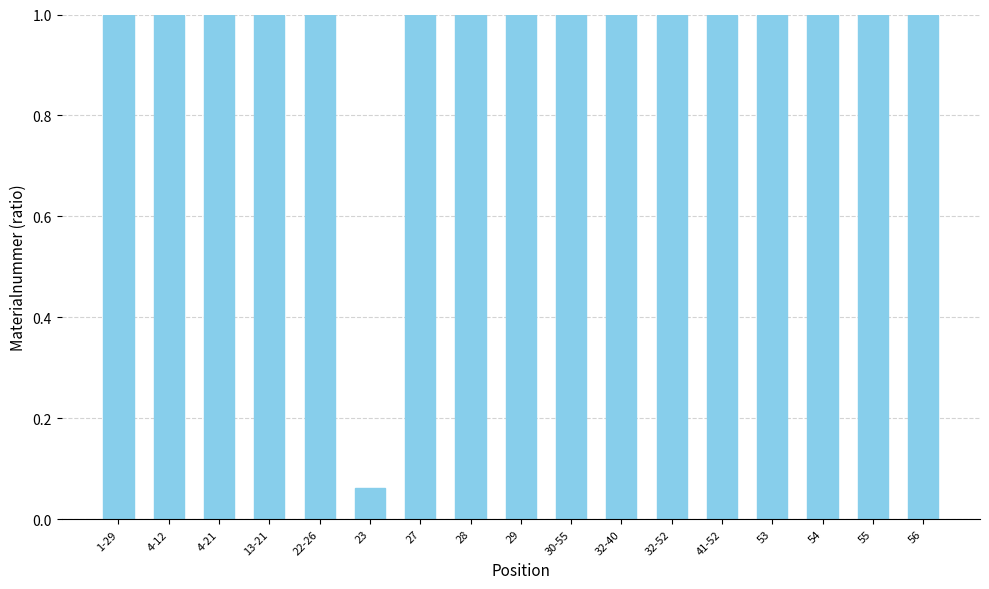

Read the value at 56.

1.0